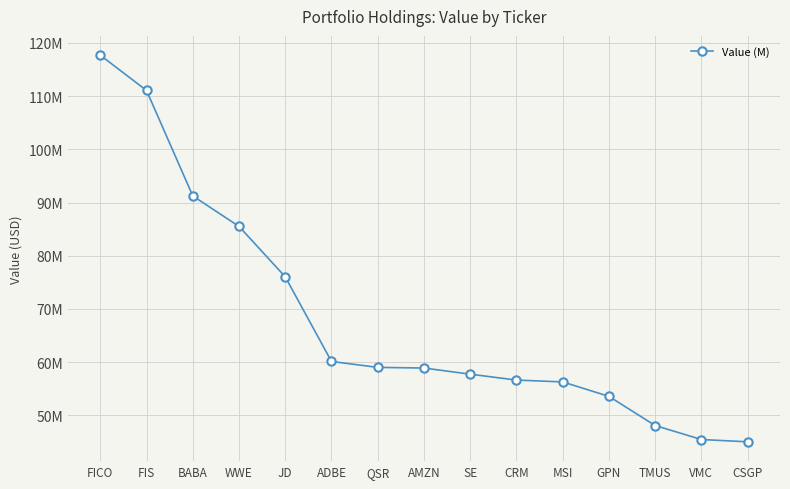

What is the ratio of the value at CRM to the value at AMZN?

1.0